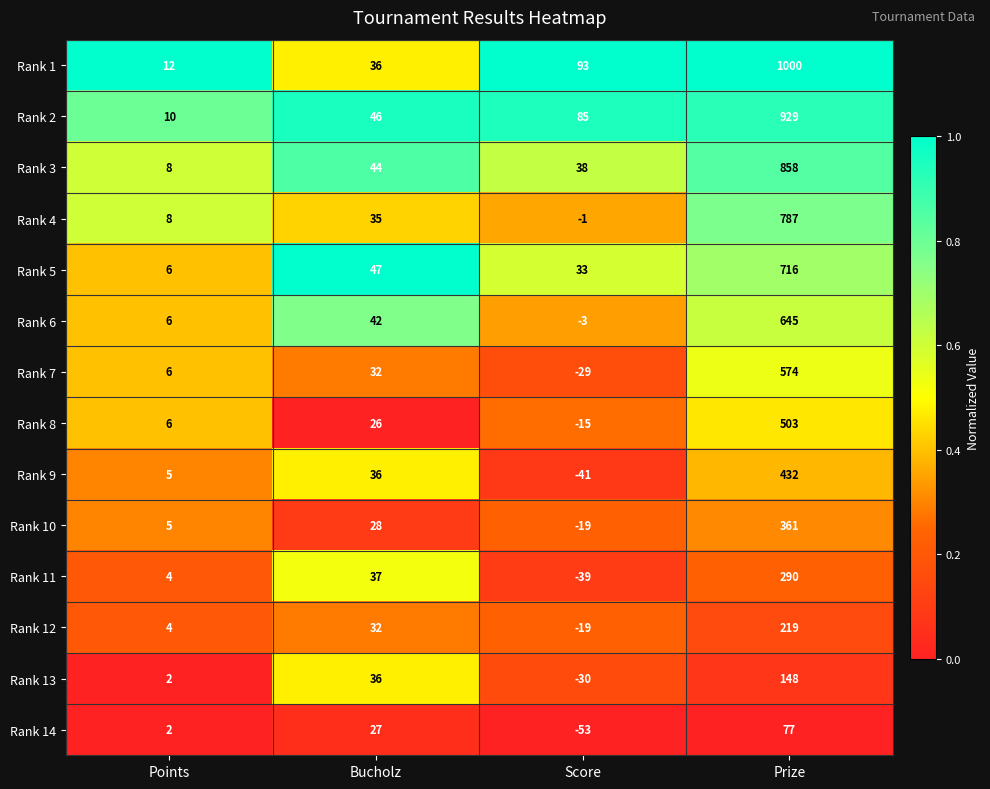

Which series has the largest total across all categories?

Rank 1